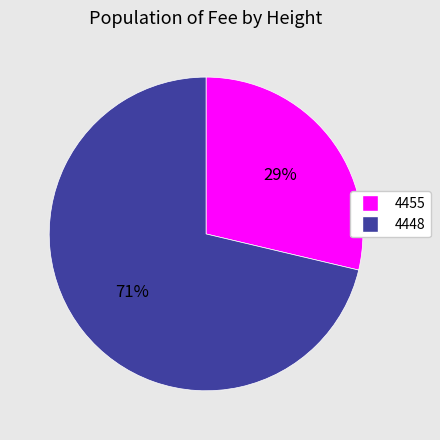

How many segments does this pie chart have?

2